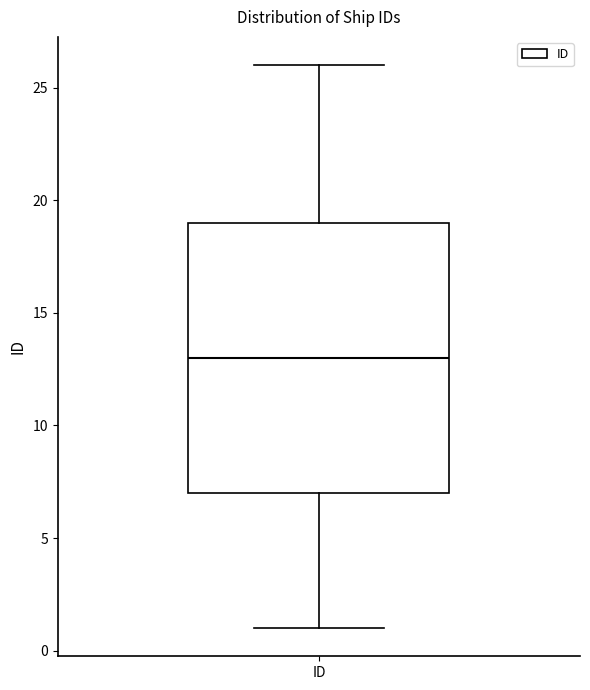

Read this box plot against the y-axis: the position of the median line, the range covered by the box, and the ends of both whiskers. The values are not printed on the chart, so give them approximately, as read against the axis.

median 13, box 7 to 19, whiskers 1 to 26